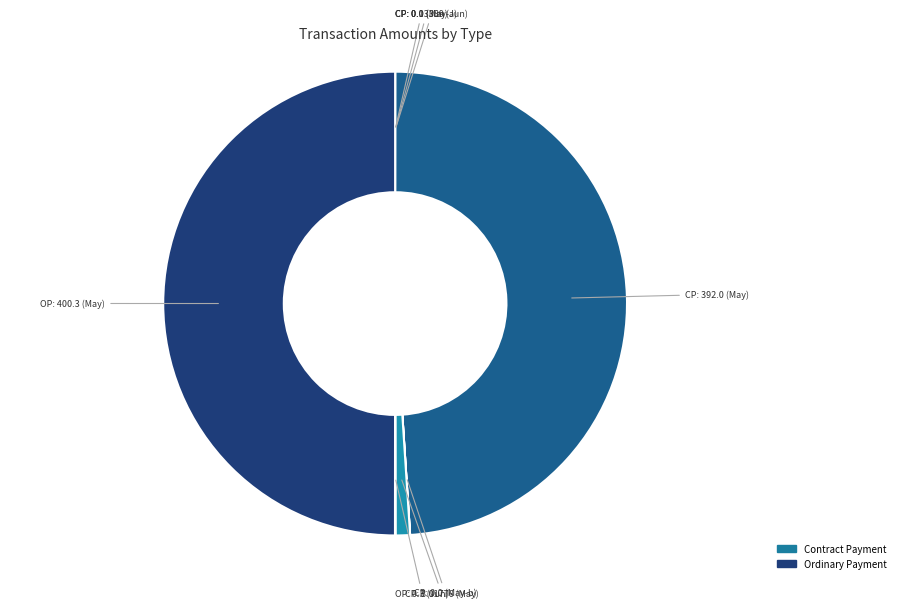

Does any single category account for the majority?

Yes